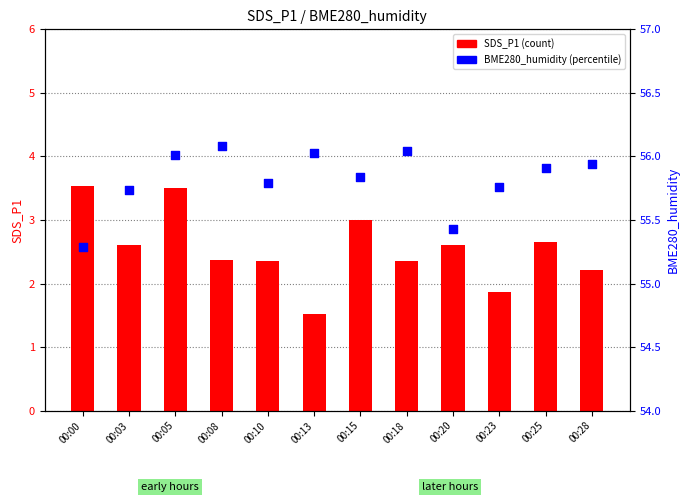

At which category is the sum across all series the highest?

00:05